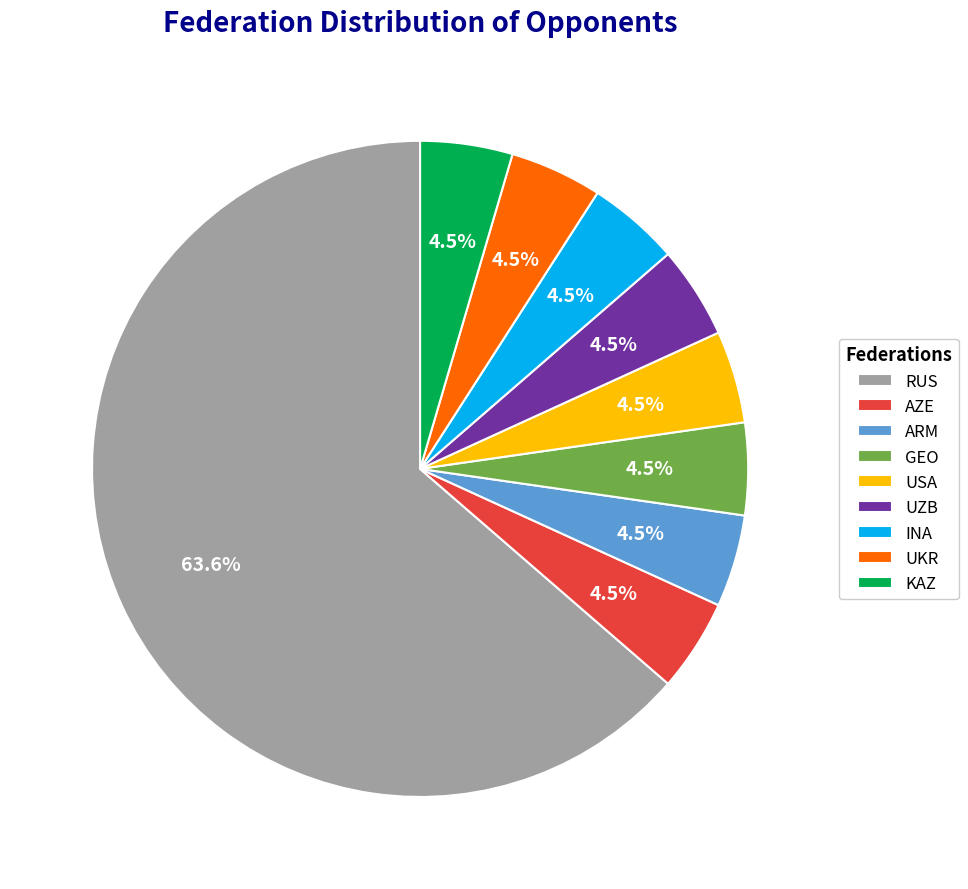

What is the majority slice?

RUS